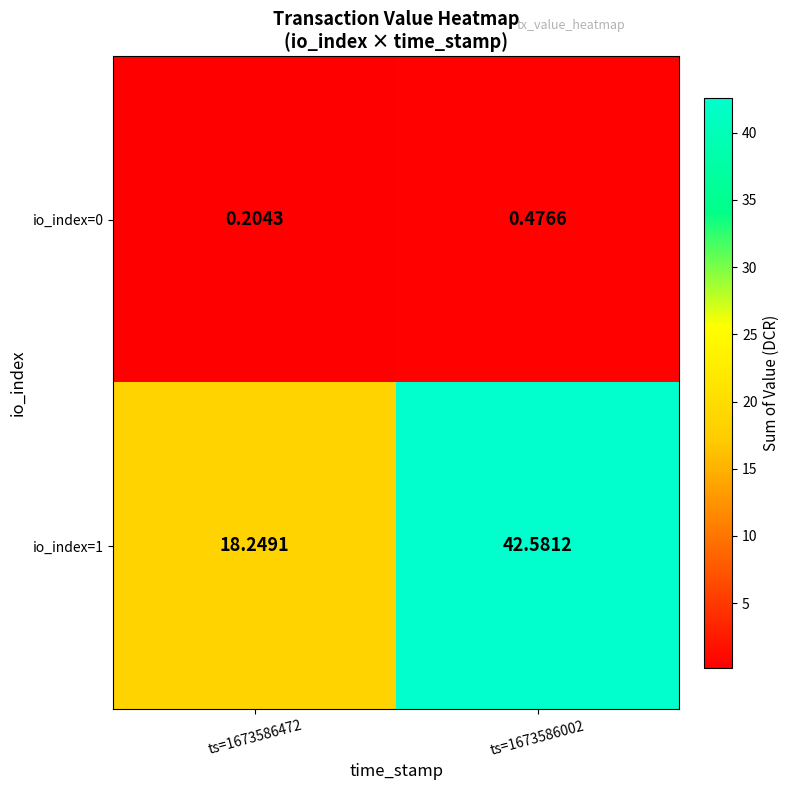

List the series in order of their overall mean, lowest first.

io_index=0, io_index=1